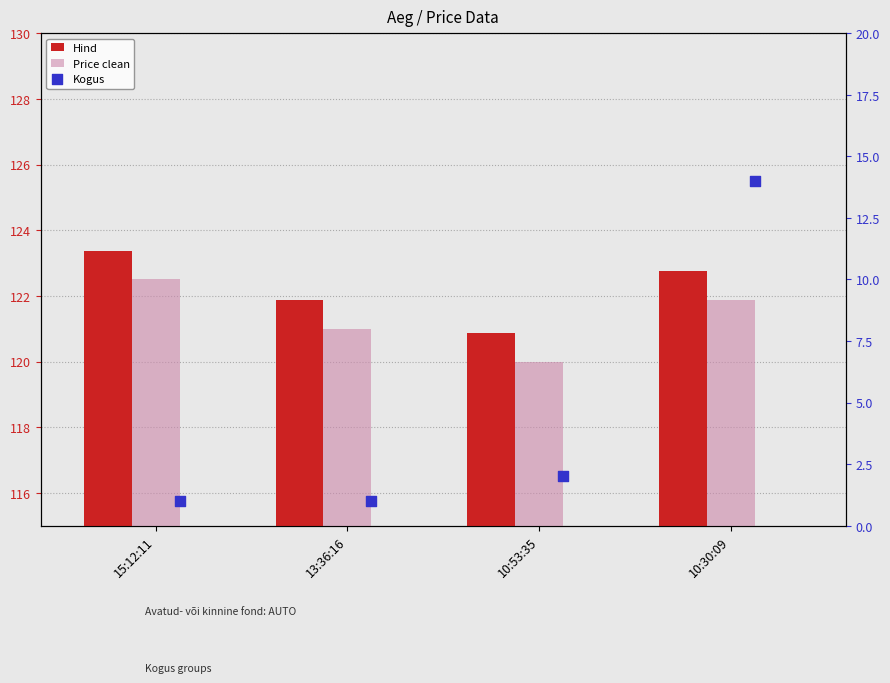

What is the total value across all series at 10:53:35?

242.9